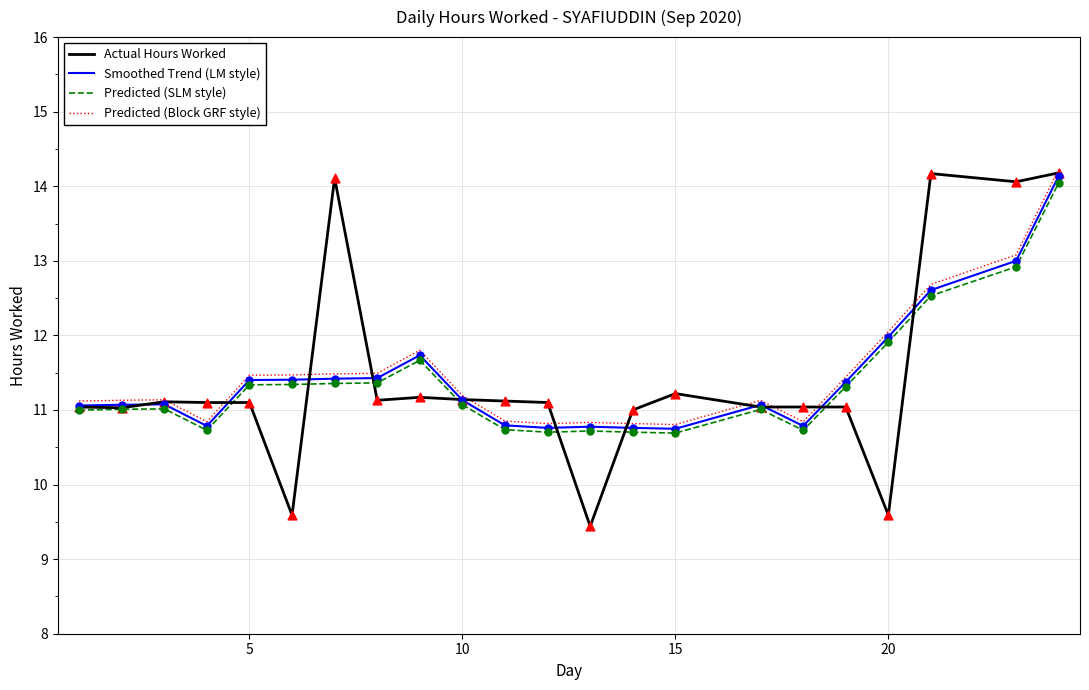

What is the maximum value shown in the chart?

14.2